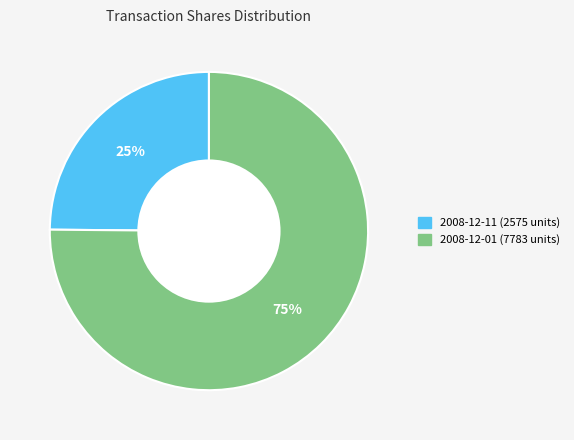

True or false: 2008-12-11 (2575 units) accounts for 14% of the total.

False